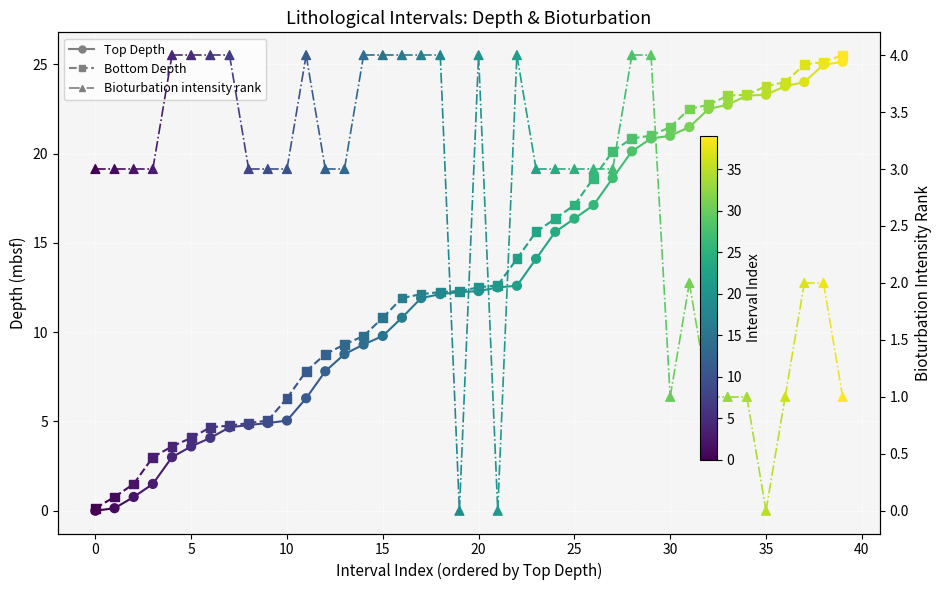

Which series reaches the maximum Y coordinate?

Bottom Depth